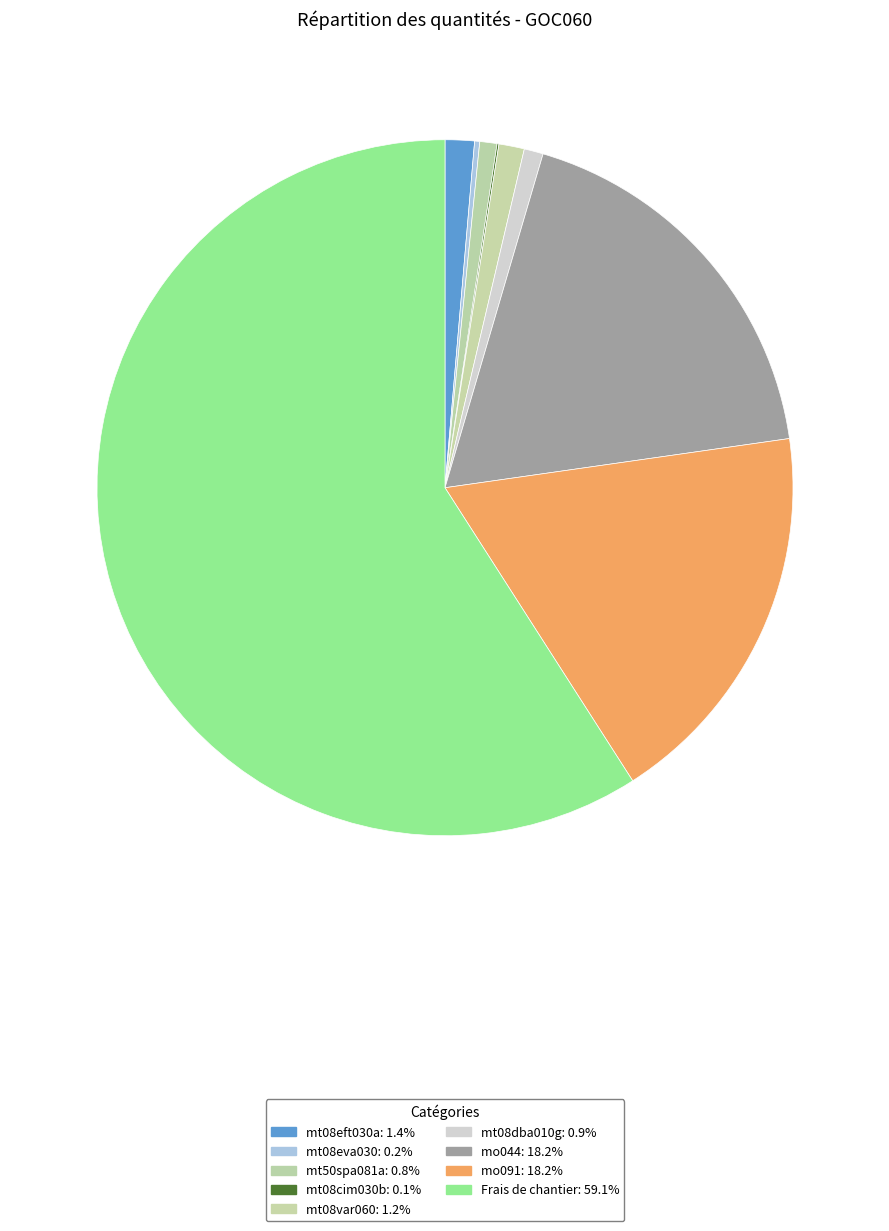

Is it true that mo044 is 18% of the pie?

True